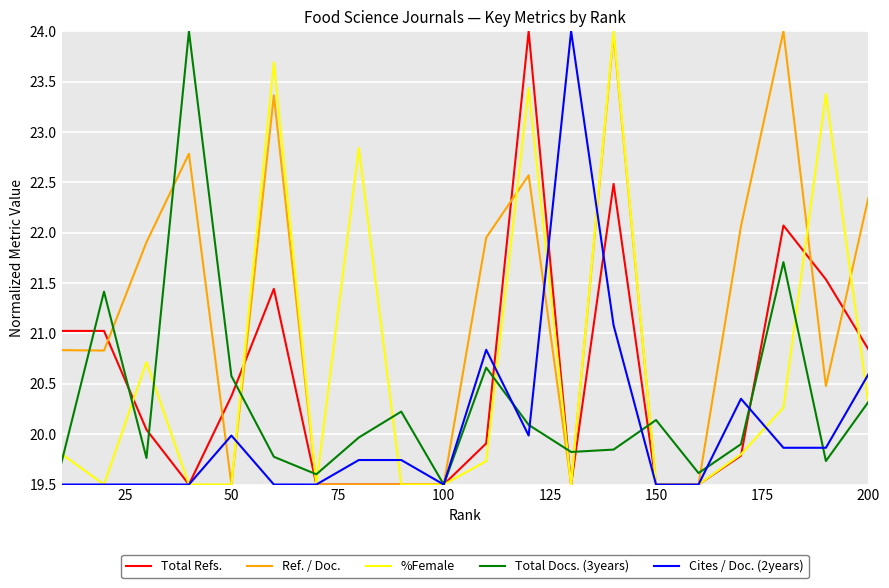

Which series has the largest total across all categories?

Ref. / Doc.